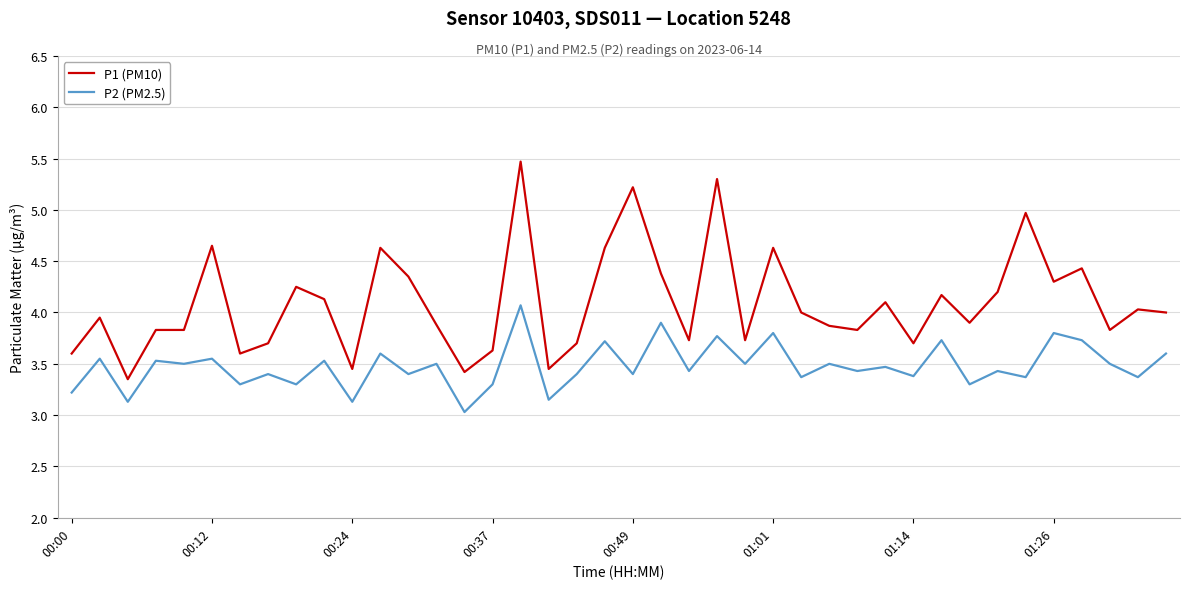

True or false: P2 (PM2.5) and P1 (PM10) cross at least once.

False